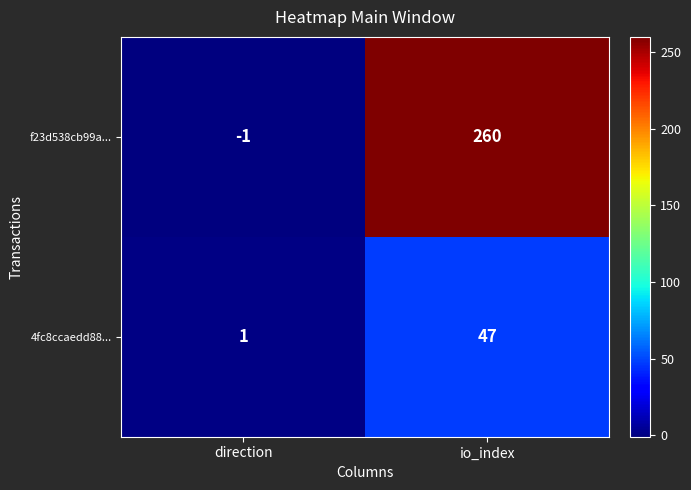

Where is 4fc8ccaedd88... nearest to the value 24?

direction